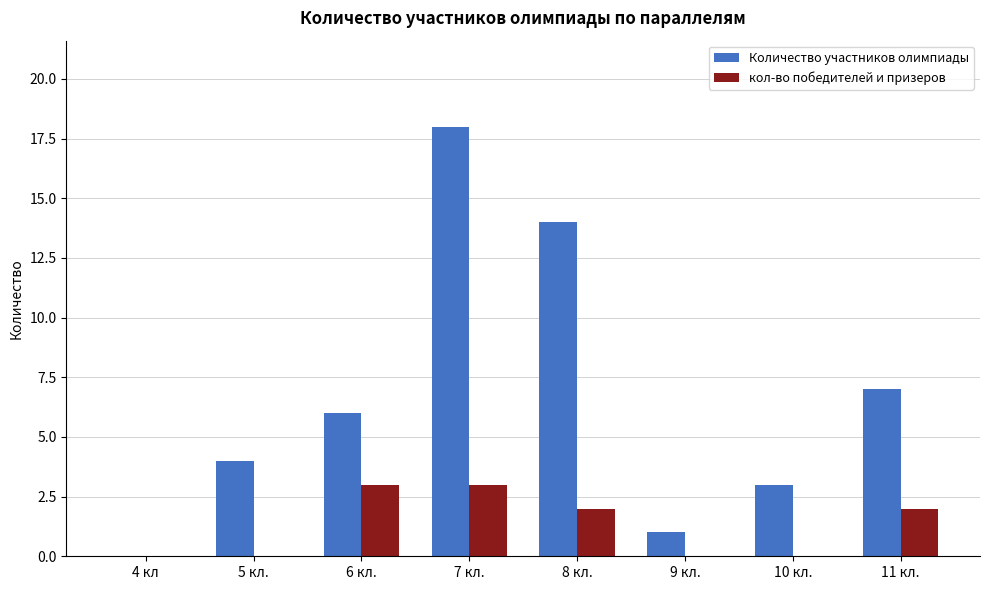

How many series are shown in this chart?

2